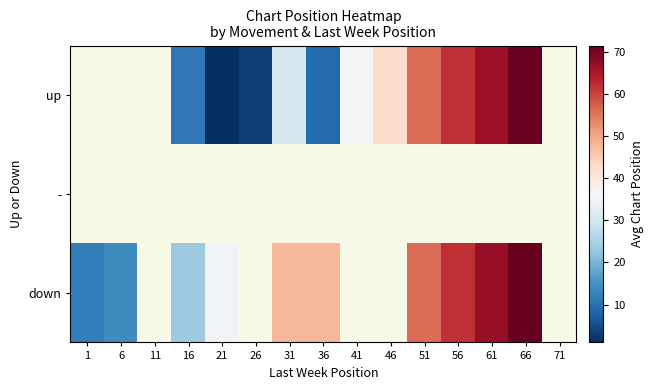

At 56, list the series in order from largest to smallest.

up, -, down